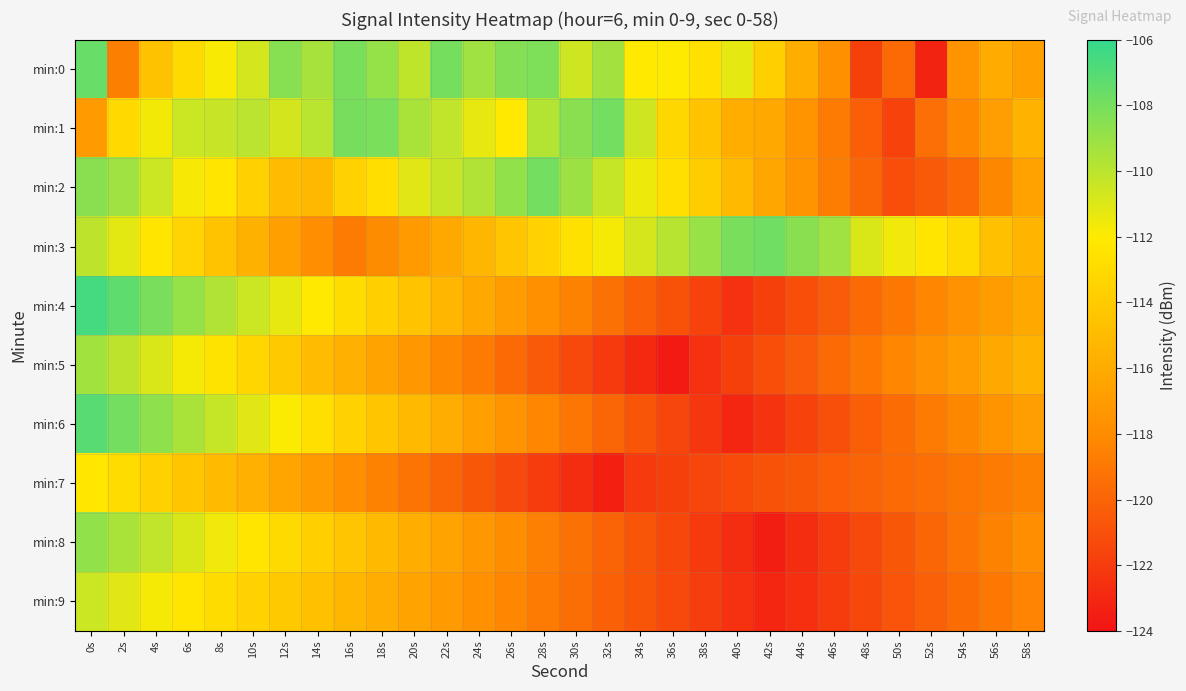

Between 24s and 30s, which is larger?

24s